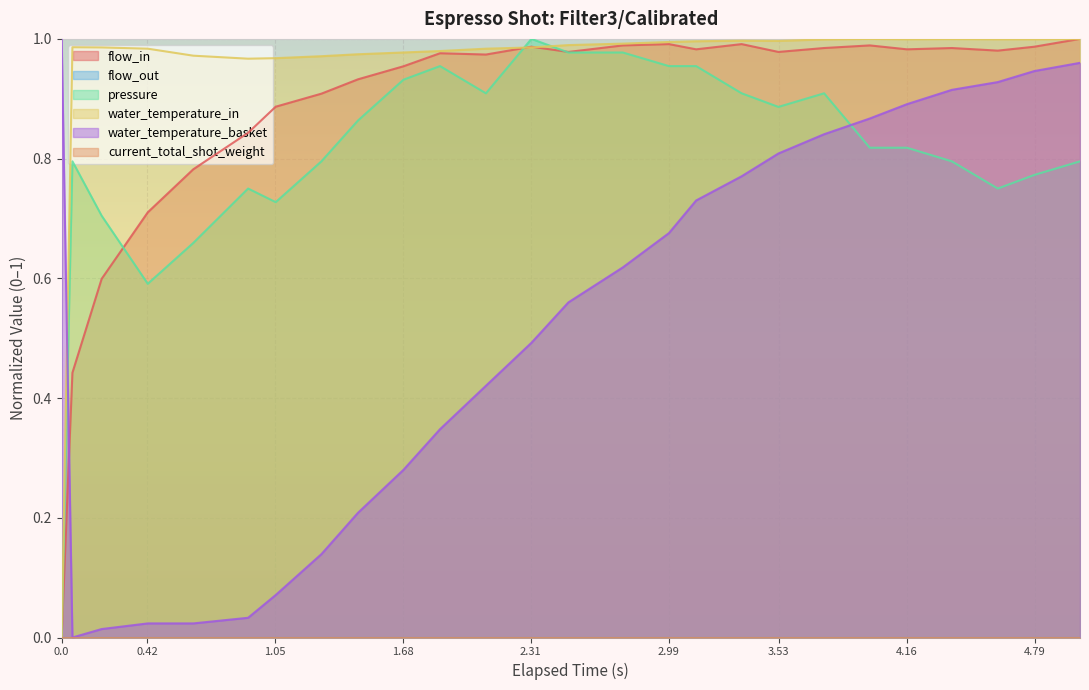

In water_temperature_basket, how many points are lower than both neighbors (excluding endpoints)?

1